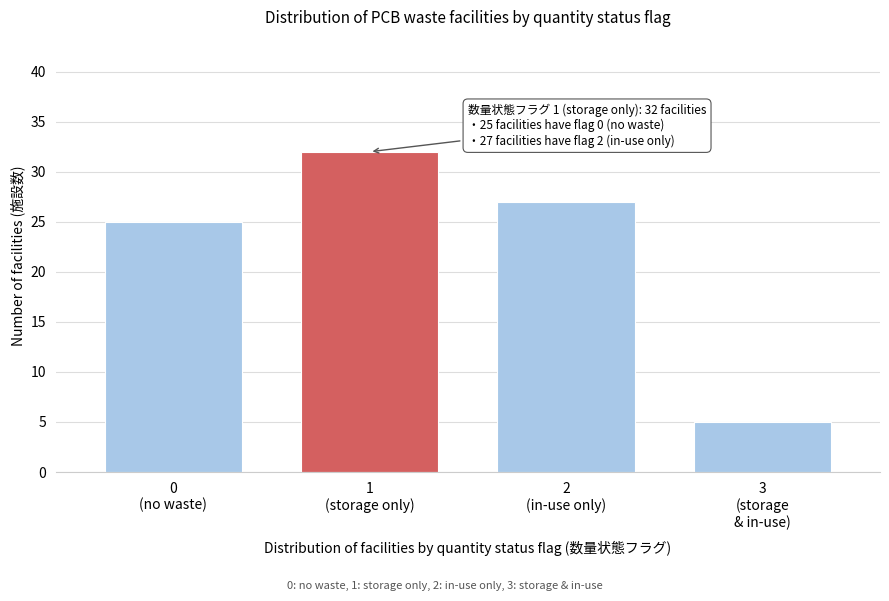

Reading left to right, transcribe all the data shown in this chart.

25	32	27	5